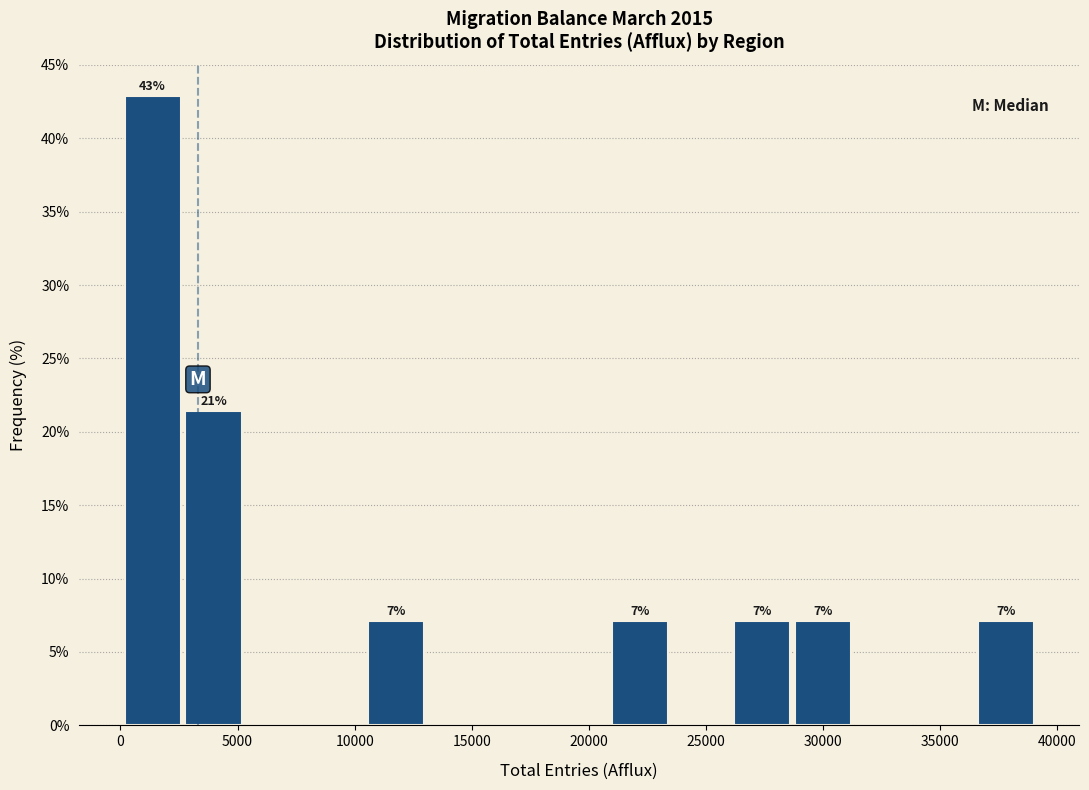

Over which range of the x-axis is the bar tallest?

0 to 2500